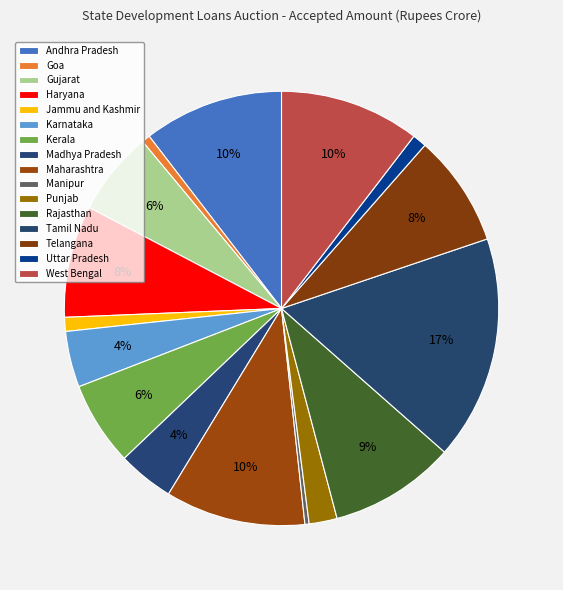

The Kerala slice represents 6% of the pie. True or false?

True